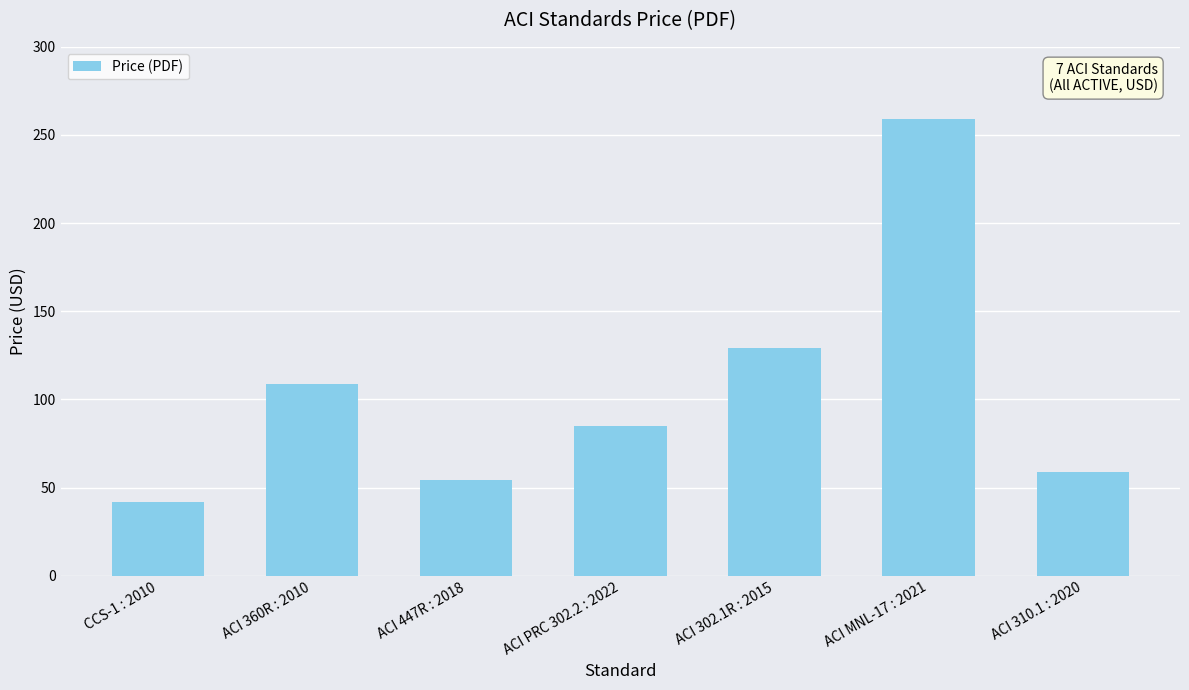

Between ACI MNL-17 : 2021 and ACI 447R : 2018, which is larger?

ACI MNL-17 : 2021